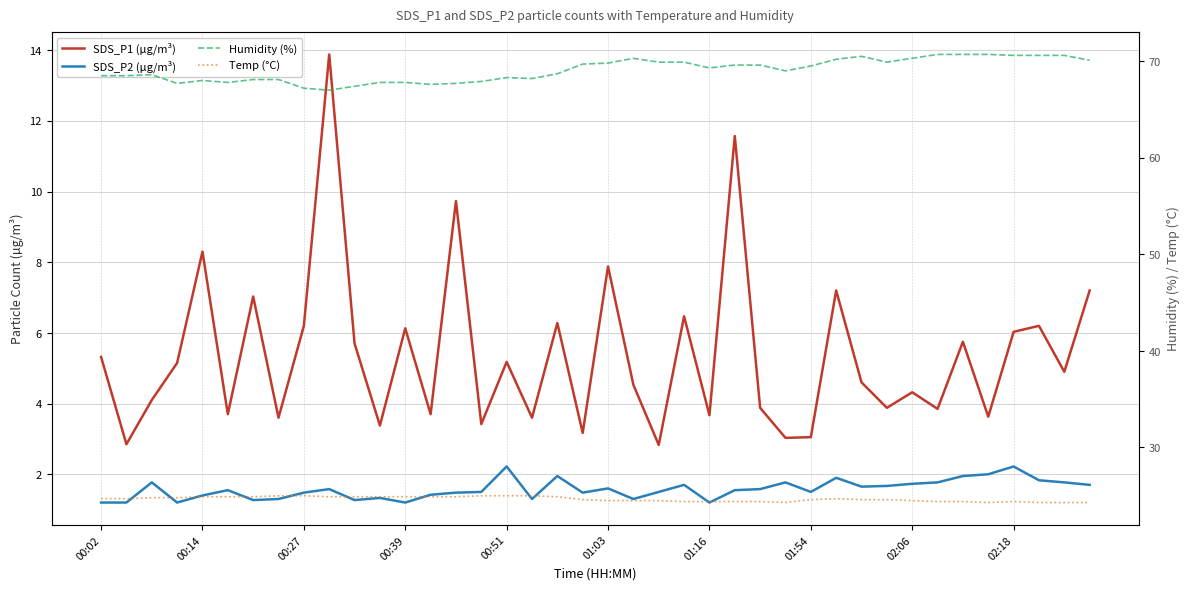

Reading left to right, what are all the values shown in this chart?

SDS_P1 (µg/m³): 5.3	2.9	4.1	5.2	8.3	3.7	7.0	3.6	6.2	13.9	5.7	3.4	6.1	3.7	9.7	3.4	5.2	3.6	6.3	3.2	7.9	4.5	2.8	6.5	3.7	11.6	3.9	3.0	3.0	7.2	4.6	3.9	4.3	3.9	5.8	3.6	6.0	6.2	4.9	7.2
SDS_P2 (µg/m³): 1.2	1.2	1.8	1.2	1.4	1.6	1.3	1.3	1.5	1.6	1.3	1.3	1.2	1.4	1.5	1.5	2.2	1.3	1.9	1.5	1.6	1.3	1.5	1.7	1.2	1.6	1.6	1.8	1.5	1.9	1.6	1.7	1.7	1.8	1.9	2.0	2.2	1.8	1.8	1.7
Humidity (%): 68.5	68.5	68.6	67.7	68.0	67.8	68.1	68.1	67.2	67.0	67.4	67.8	67.8	67.6	67.7	67.9	68.3	68.2	68.7	69.7	69.8	70.3	69.9	69.9	69.3	69.6	69.6	69.0	69.5	70.2	70.5	69.9	70.3	70.7	70.7	70.7	70.6	70.6	70.6	70.1
Temp (°C): 24.7	24.7	24.8	24.8	24.9	24.9	24.9	25.0	25.0	24.9	24.9	24.9	24.9	24.9	24.9	25.0	25.0	25.0	24.9	24.6	24.5	24.5	24.5	24.4	24.4	24.4	24.4	24.3	24.6	24.7	24.6	24.6	24.5	24.4	24.4	24.3	24.4	24.3	24.3	24.3